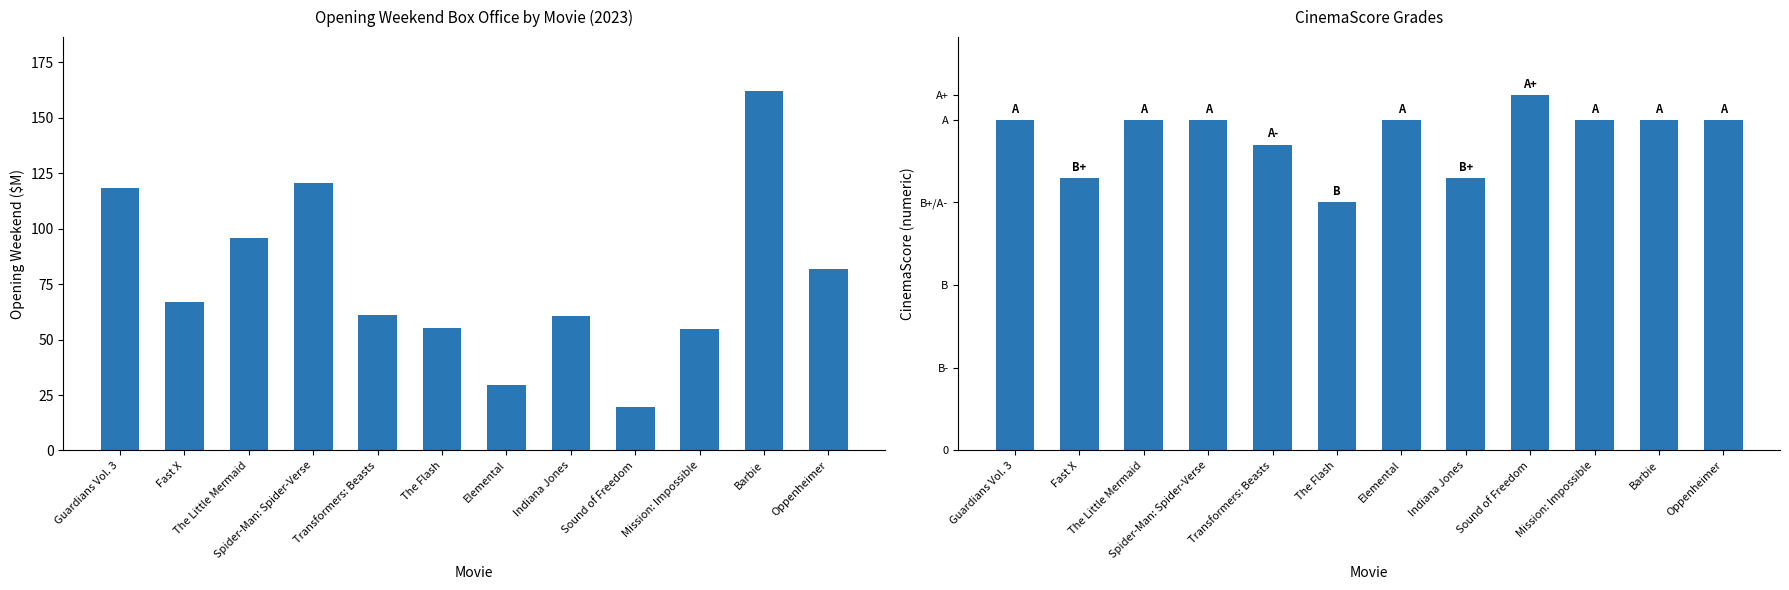

What is the maximum value shown in the chart?

162.0